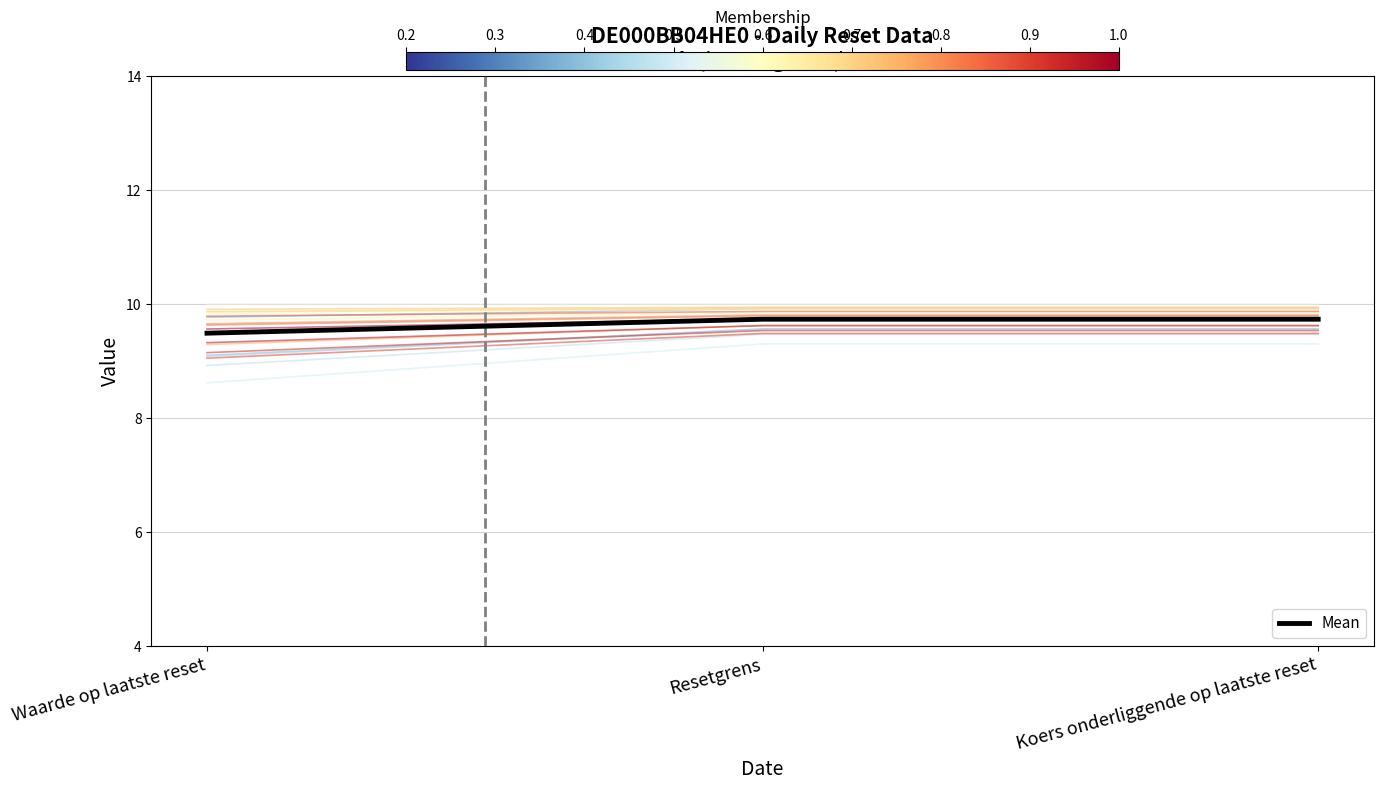

Rank the categories by value from highest to lowest.

Resetgrens, Koers onderliggende op laatste reset, Waarde op laatste reset